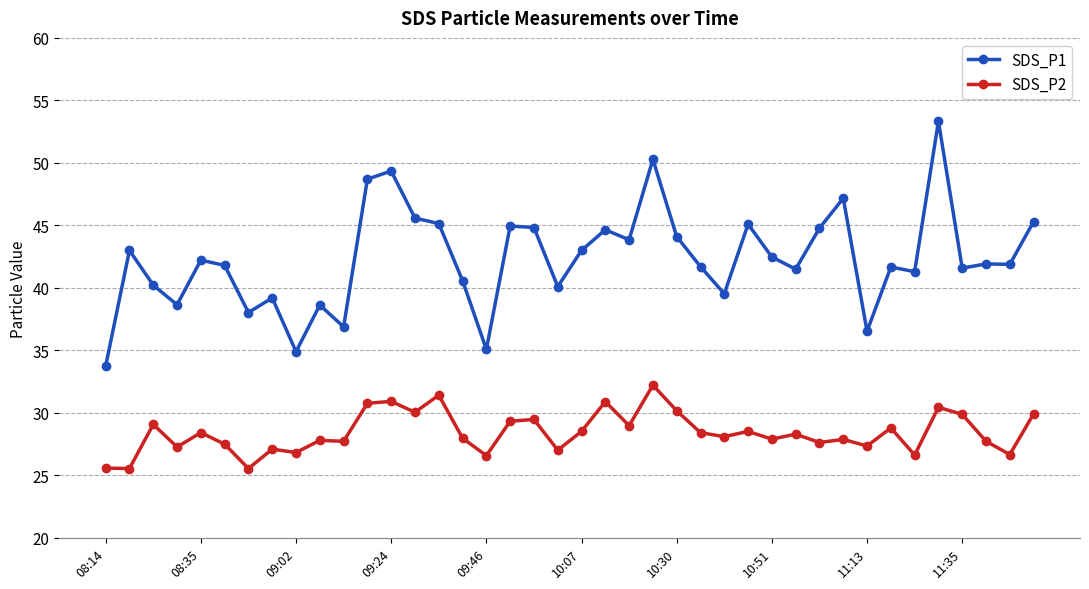

Which series has the widest spread of values?

SDS_P1